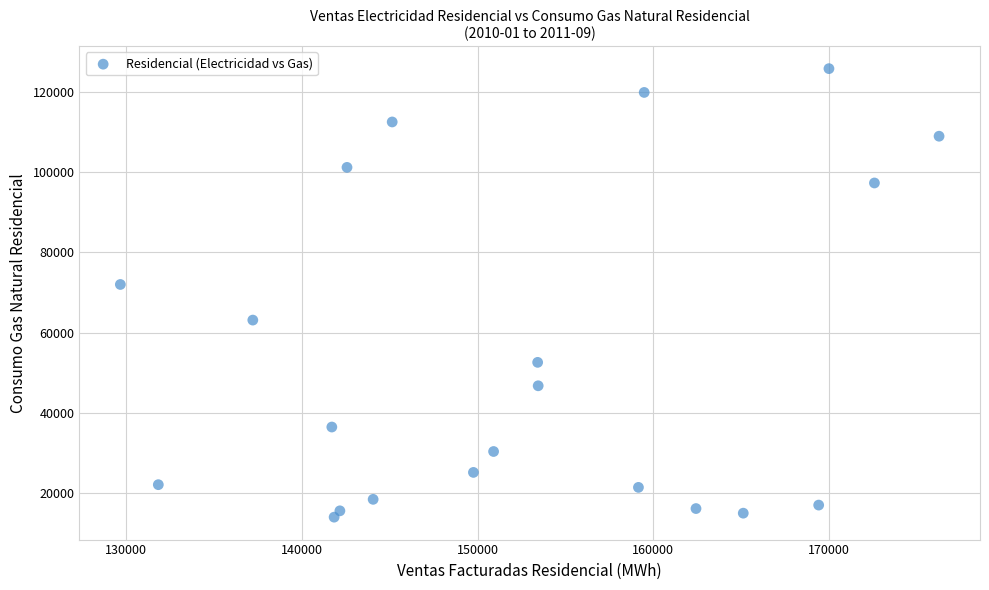

What Y value in the scatter plot is closest to 69885?

71989